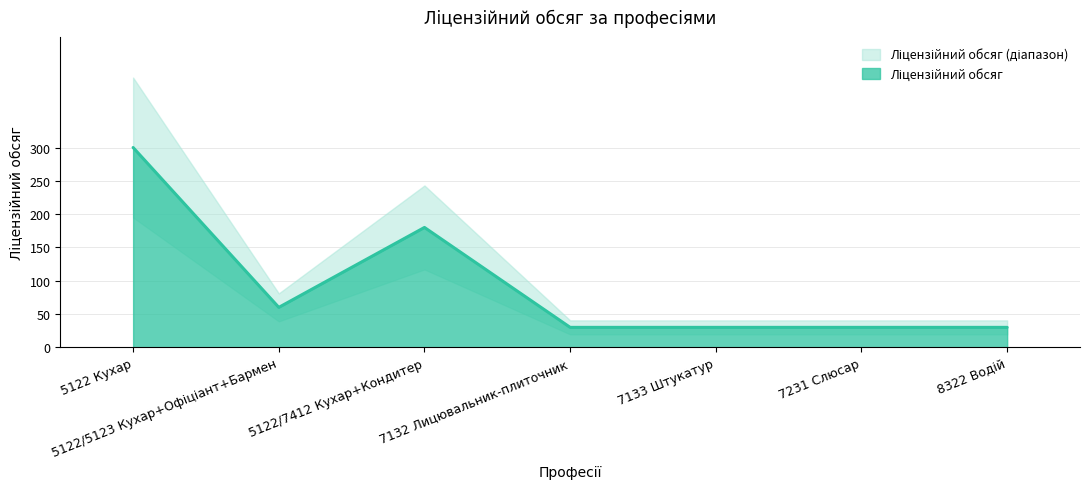

Does the chart display data point markers on the line(s)?

No